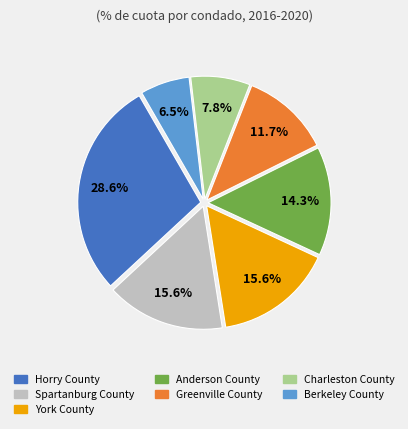

The Greenville County slice represents 12% of the pie. True or false?

True